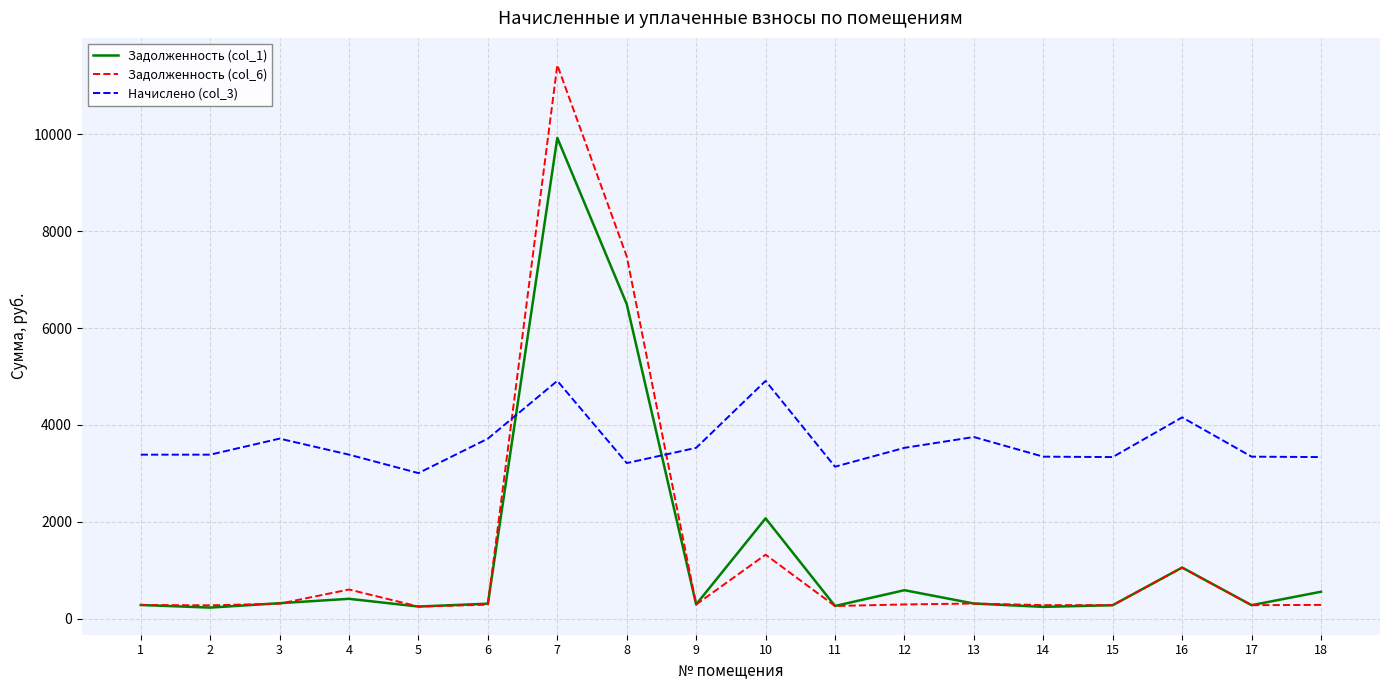

What is the highest value of the Задолженность (col_6) series?

11431.8